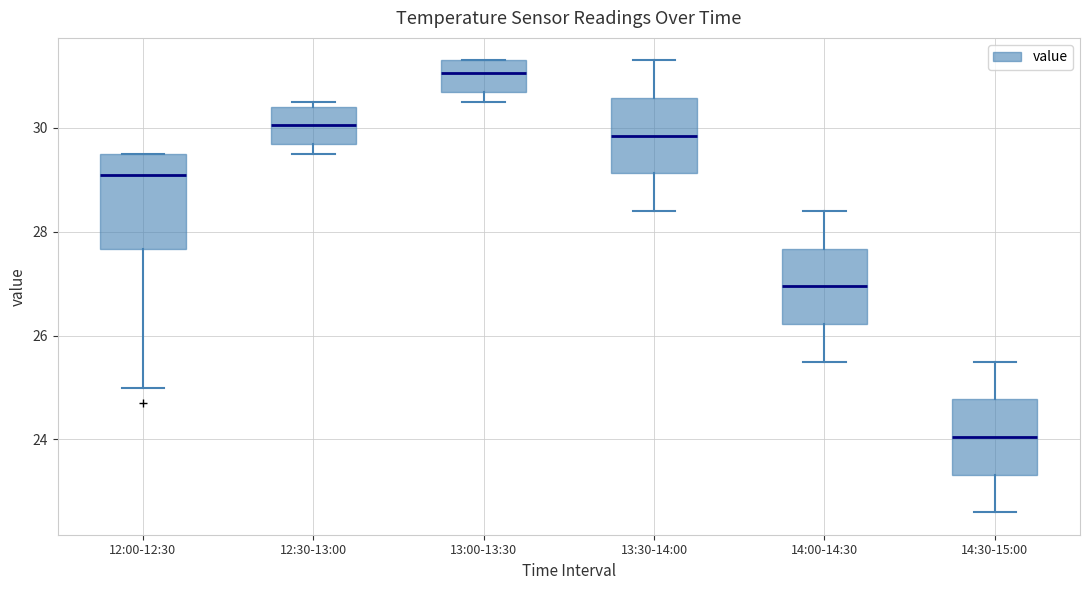

Reading left to right, read every box against the y-axis: the position of its median line, the range the box covers, and the ends of its whiskers. The values are not printed on the chart, so give them approximately, as read against the axis.

12:00-12:30: median 29.2, box 27.6 to 29.6, whiskers 25.0 to 29.6
12:30-13:00: median 30.0, box 29.8 to 30.4, whiskers 29.6 to 30.6
13:00-13:30: median 31.0, box 30.8 to 31.4, whiskers 30.6 to 31.4
13:30-14:00: median 29.8, box 29.2 to 30.6, whiskers 28.4 to 31.4
14:00-14:30: median 27.0, box 26.2 to 27.6, whiskers 25.6 to 28.4
14:30-15:00: median 24.0, box 23.4 to 24.8, whiskers 22.6 to 25.6